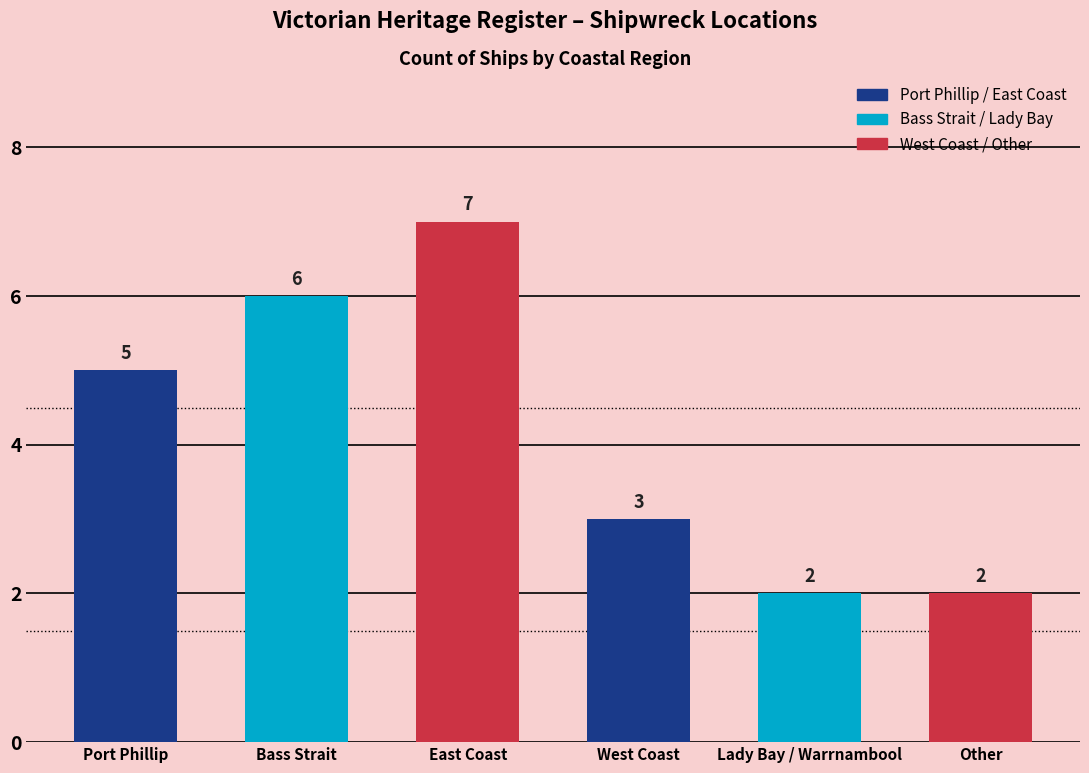

Does the chart contain stacked bars?

No